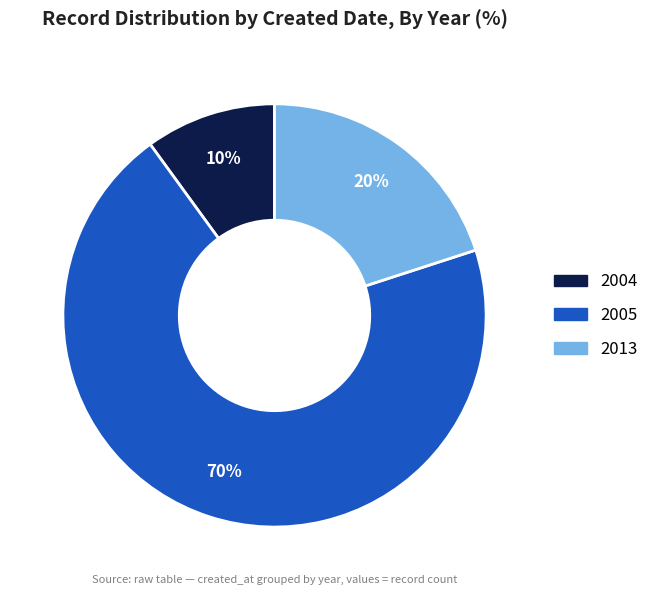

To the nearest percent, what is the average slice percentage?

33%